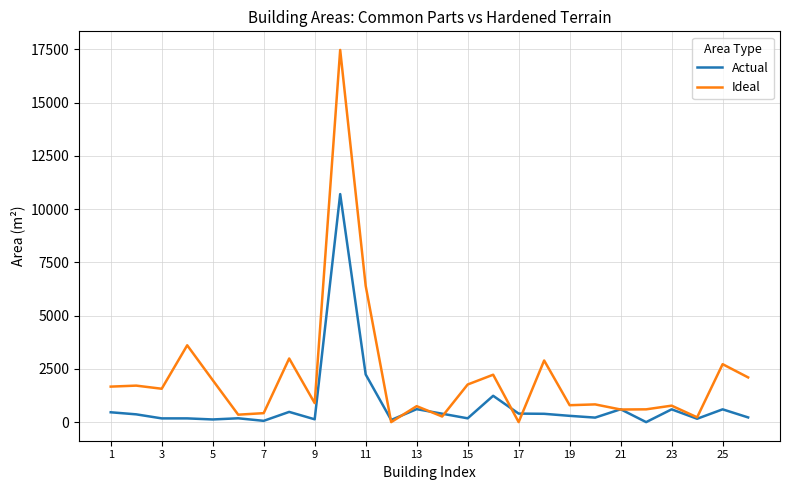

What is the greatest value displayed?

17479.0